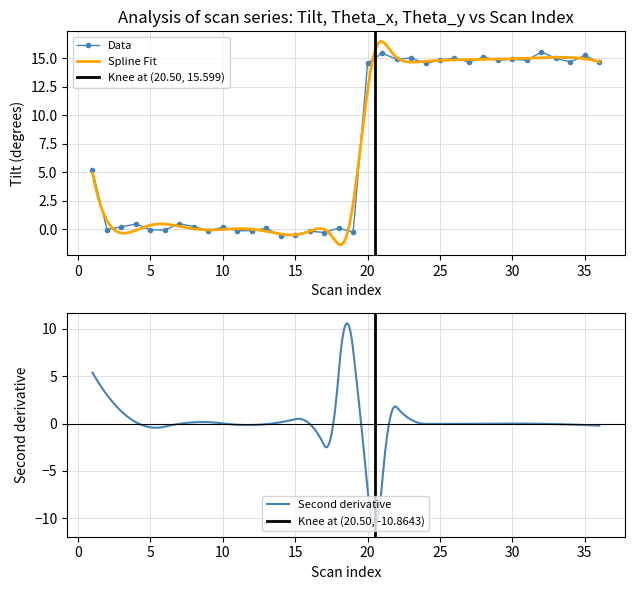

What is the minimum value for Data?

-0.6